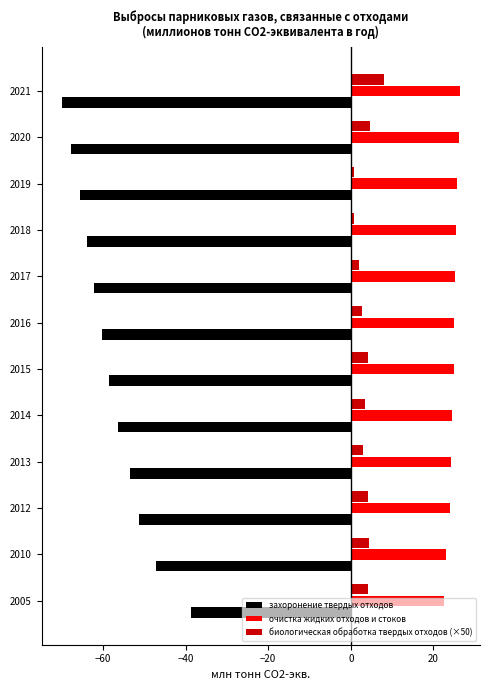

List the series in order of their overall mean, lowest first.

захоронение твердых отходов, биологическая обработка твердых отходов (×50), очистка жидких отходов и стоков